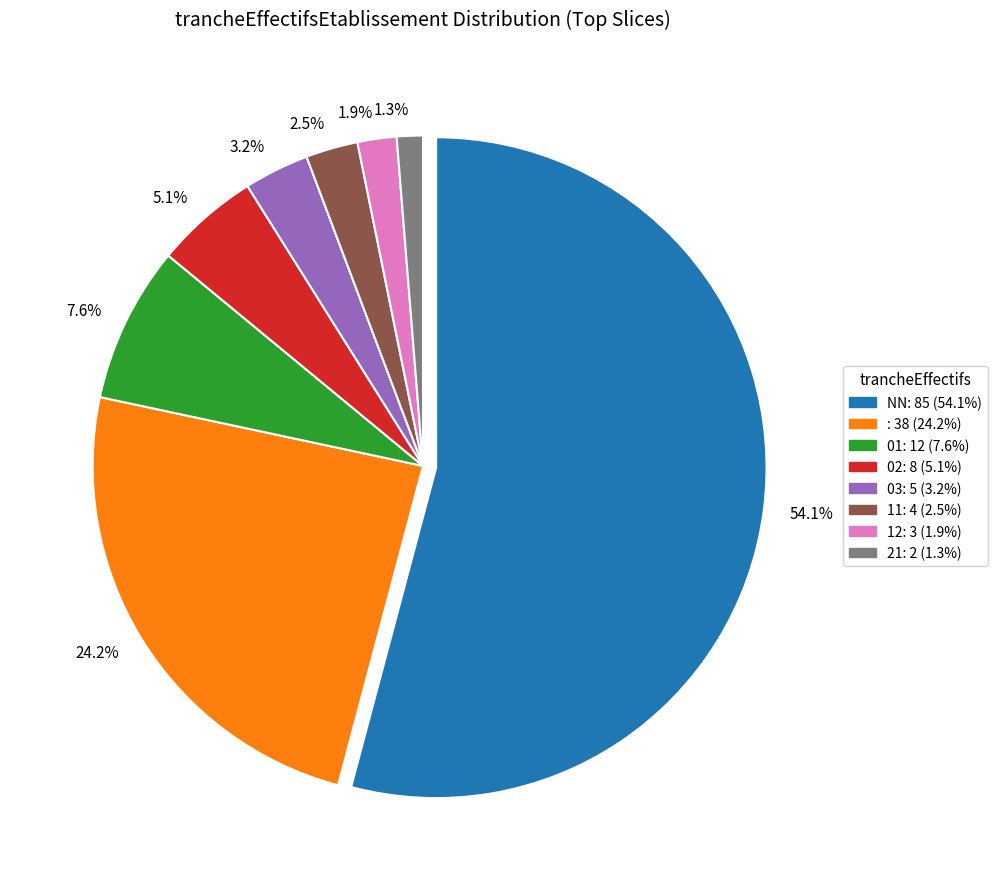

Is NN: 85 (54.1%) the majority of the pie?

Yes